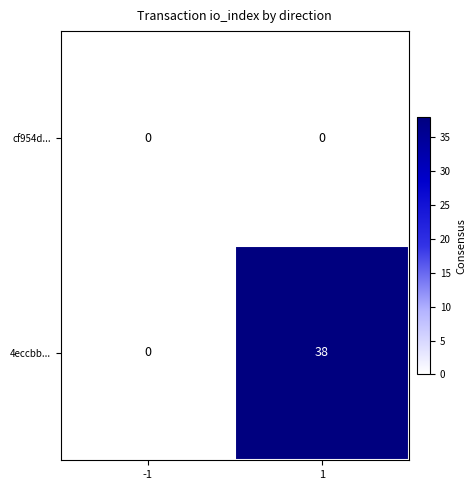

At how many categories does at least one series exceed 21?

1